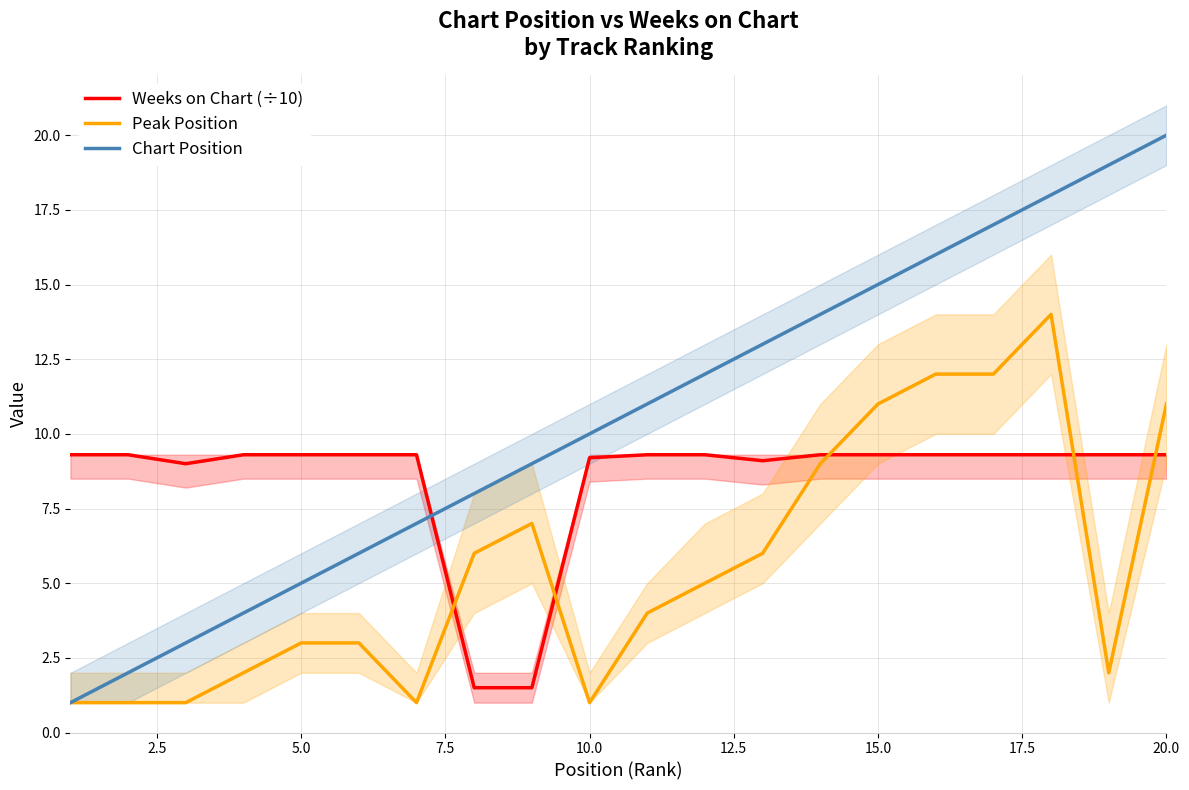

What is the average value of the Peak Position series?

5.6